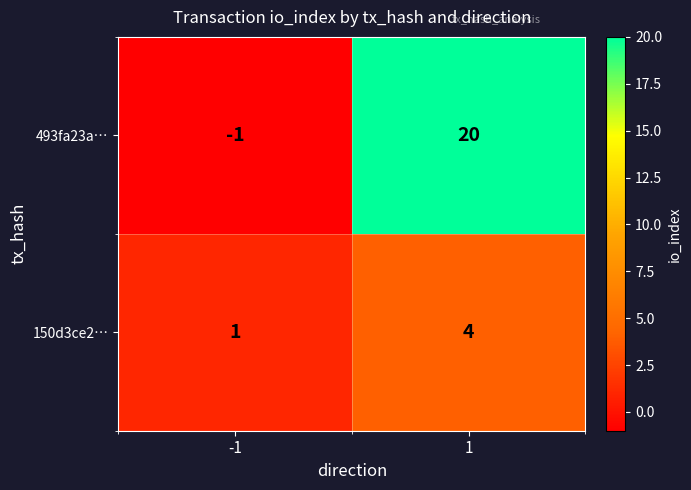

Which series has the widest spread of values?

493fa23a…